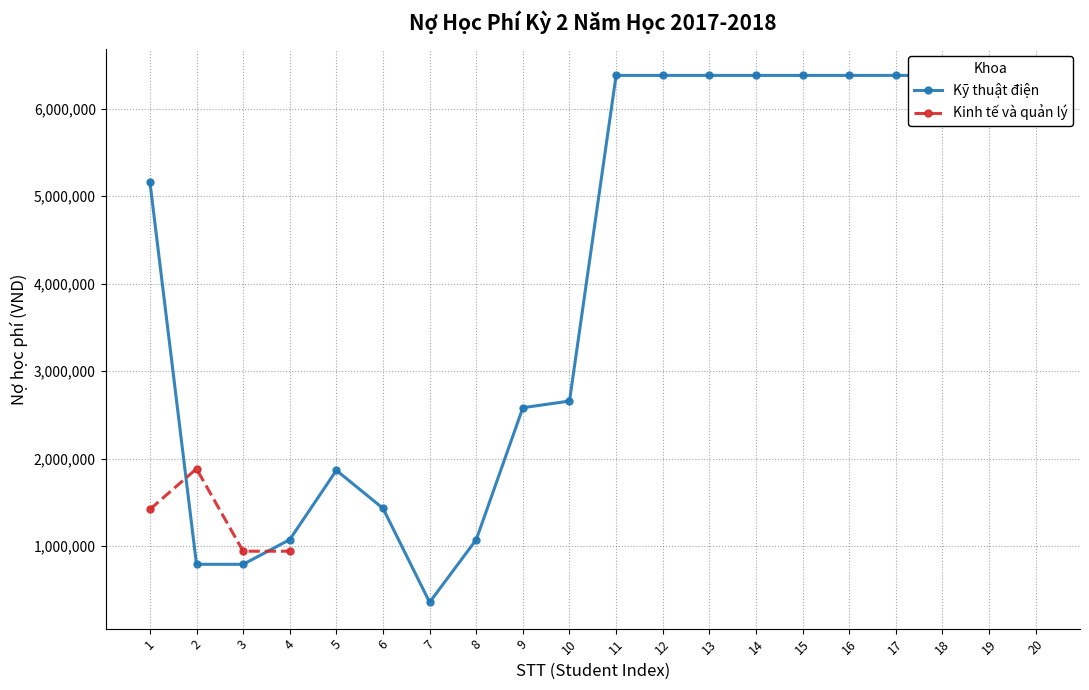

At which category does Kỹ thuật điện reach its first local peak?

5